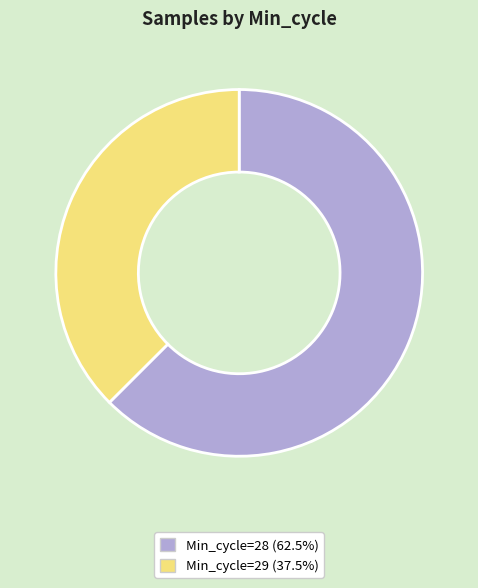

Is there any slice that represents more than half of the pie?

Yes